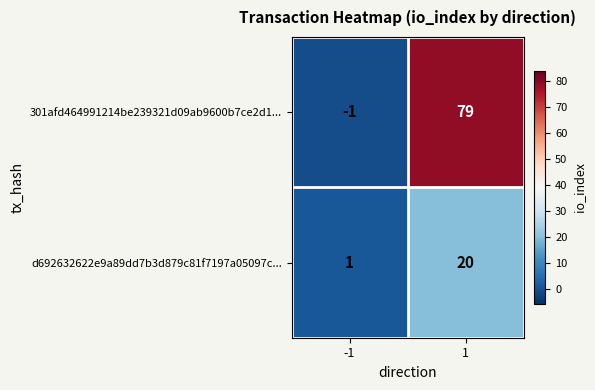

Which series has the largest total across all categories?

301afd464991214be239321d09ab9600b7ce2d1...